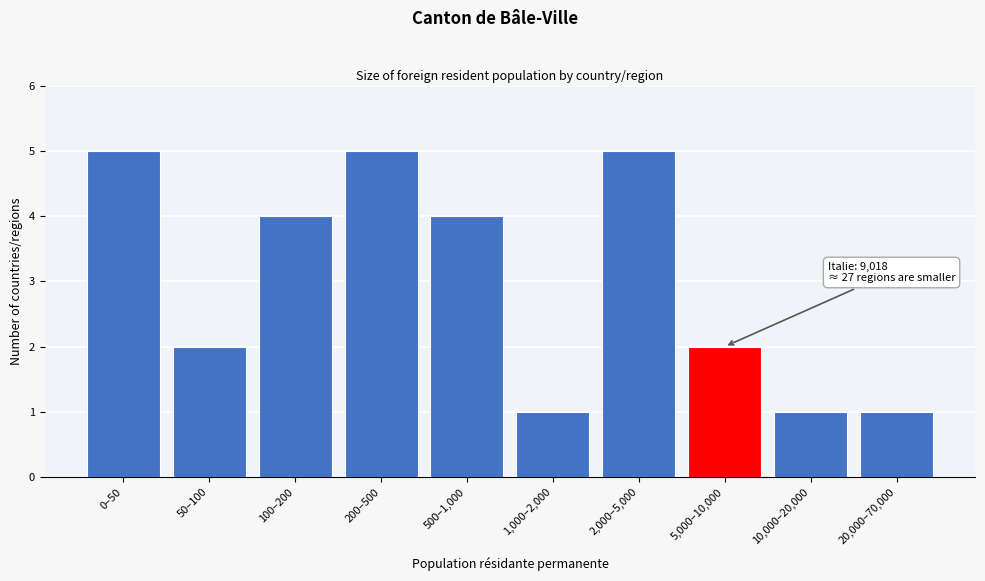

Reading left to right, list all the values displayed in this chart.

5	2	4	5	4	1	5	2	1	1